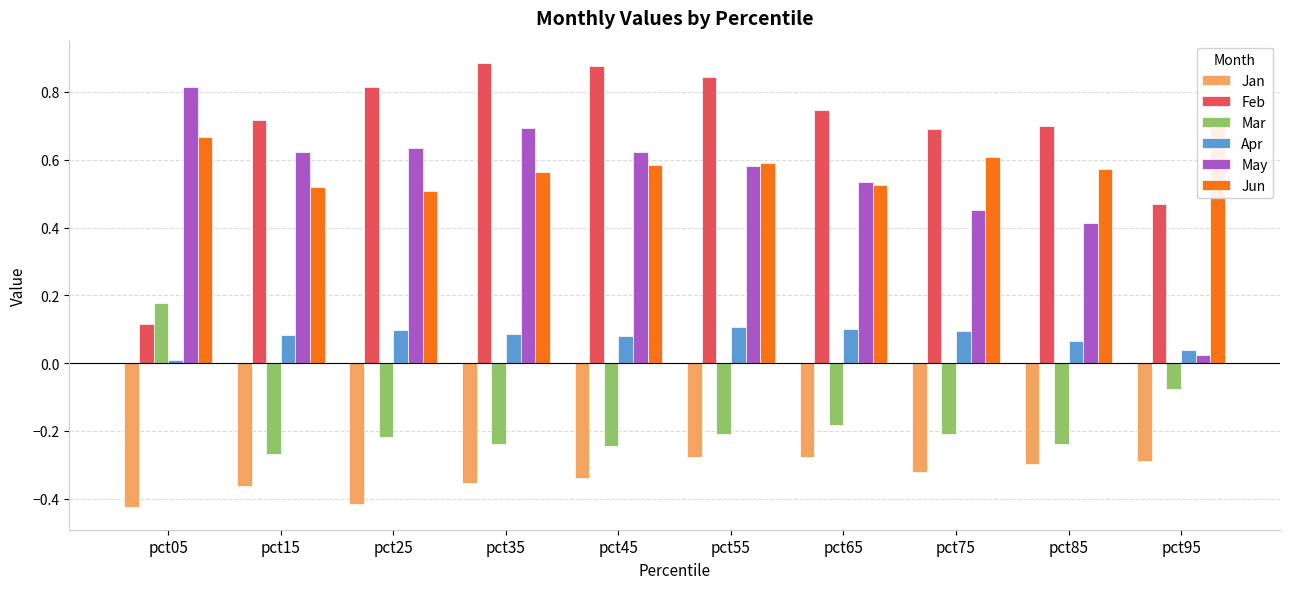

The May series shows 0.6 at pct25. True or false?

True